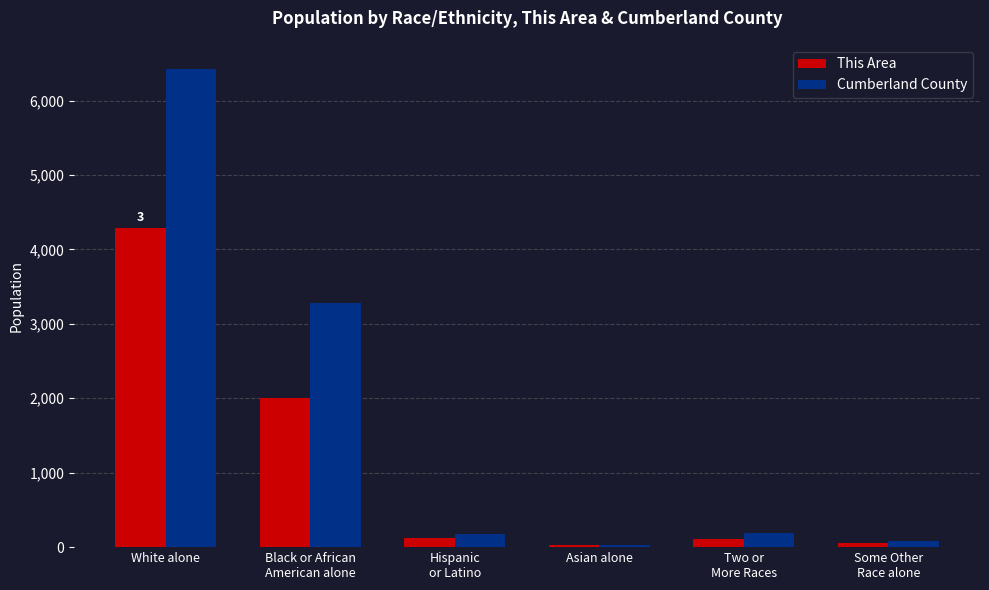

Is the value of This Area at Black or African
American alone greater than the value of Cumberland County at Asian alone?

Yes